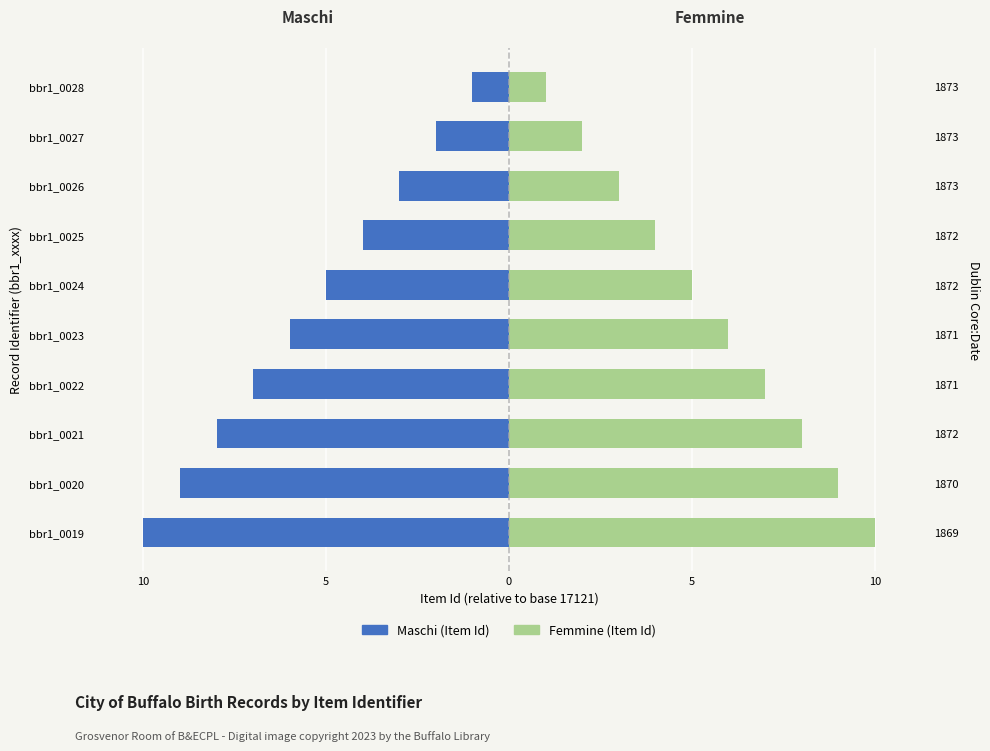

The value of Maschi at bbr1_0028 is -2. True or false?

False